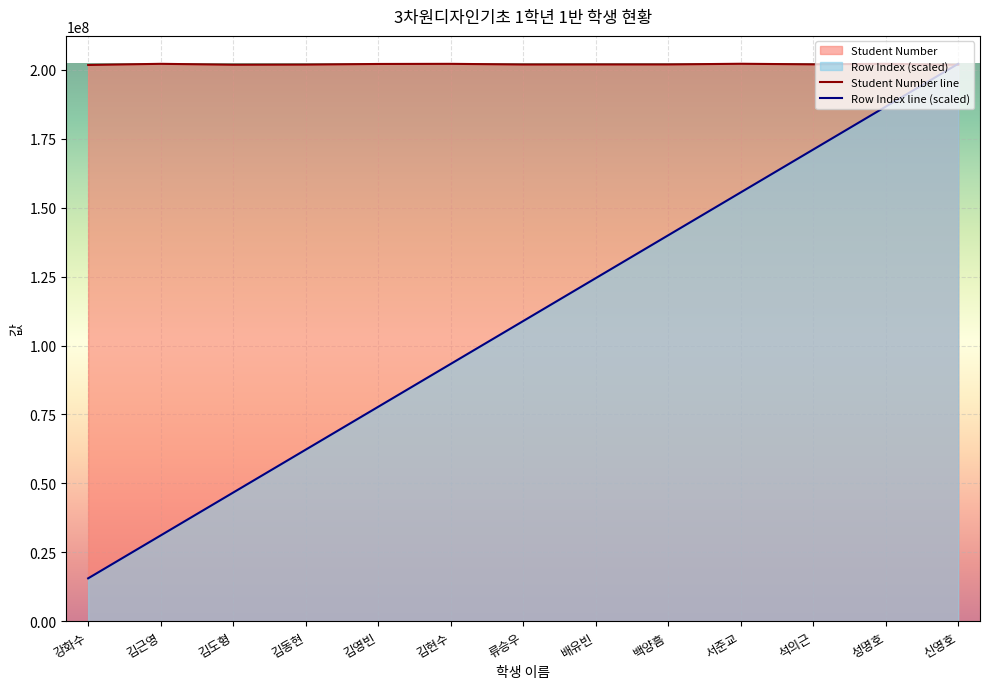

What is the sum of all Row Index values?

1415295833.0